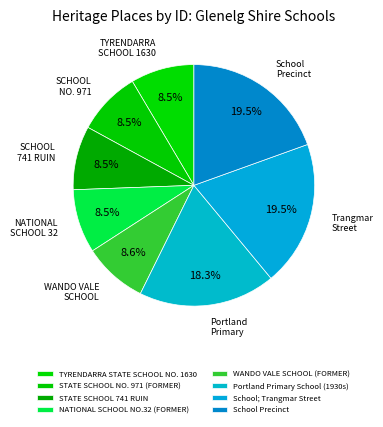

To the nearest percent, what is the combined percentage of STATE SCHOOL NO. 971 (FORMER) and WANDO VALE SCHOOL (FORMER)?

17%